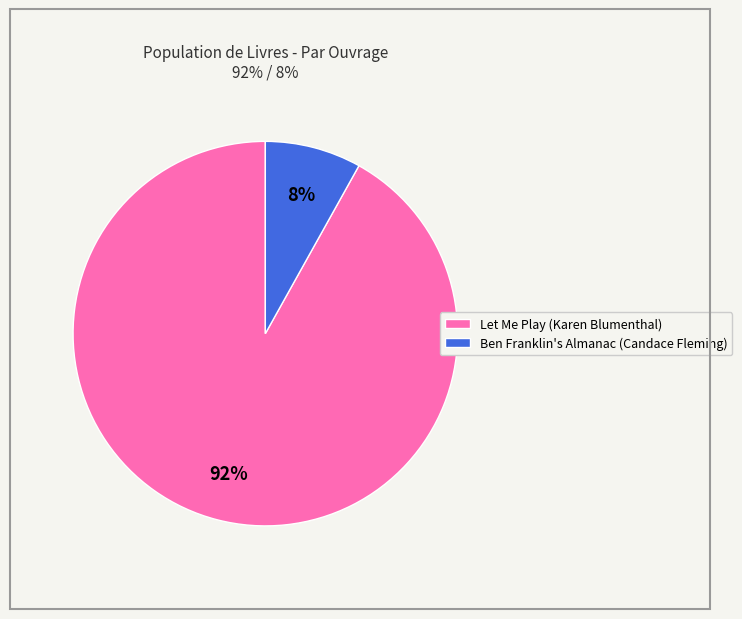

Does Let Me Play (Karen Blumenthal) account for over 50% of the chart?

Yes